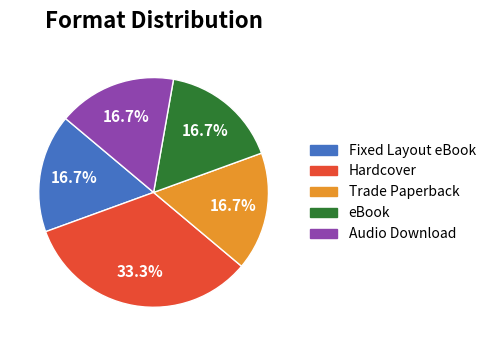

Which category has the biggest portion of the pie?

Hardcover